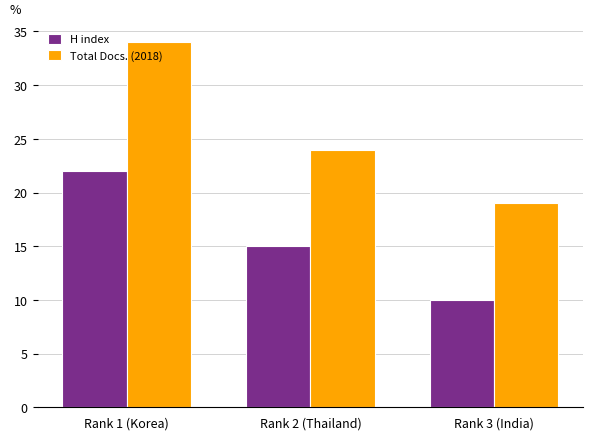

At which category is the sum across all series the highest?

Rank 1 (Korea)